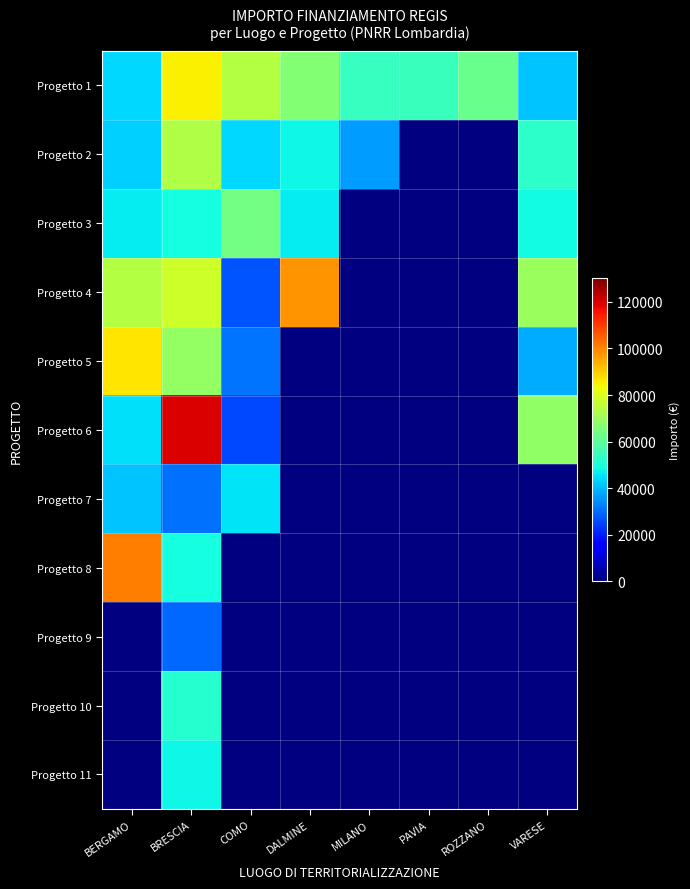

The value of Progetto 7 at COMO is 67742.3. True or false?

False